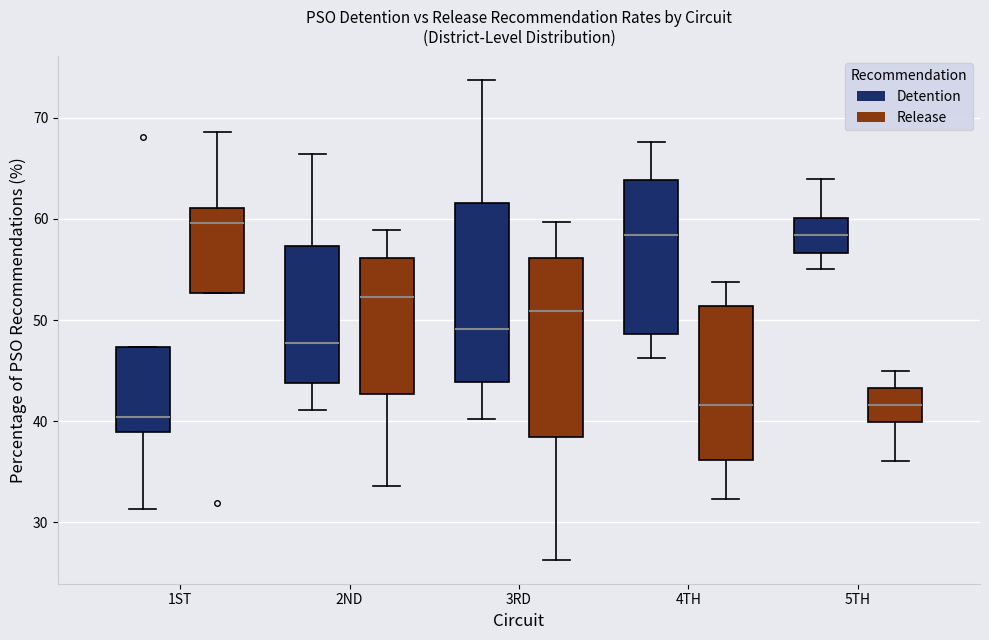

Which box's median line is the highest?

1ST (Release)